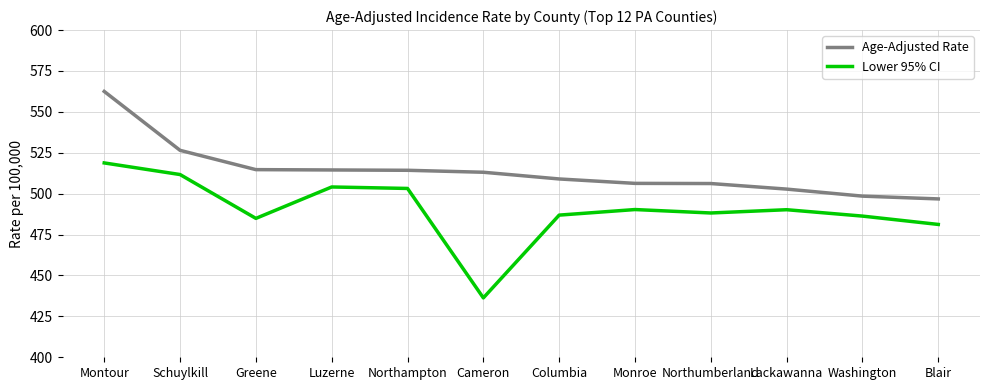

Is the value of Lower 95% CI at Montour greater than the value of Age-Adjusted Rate at Luzerne?

Yes